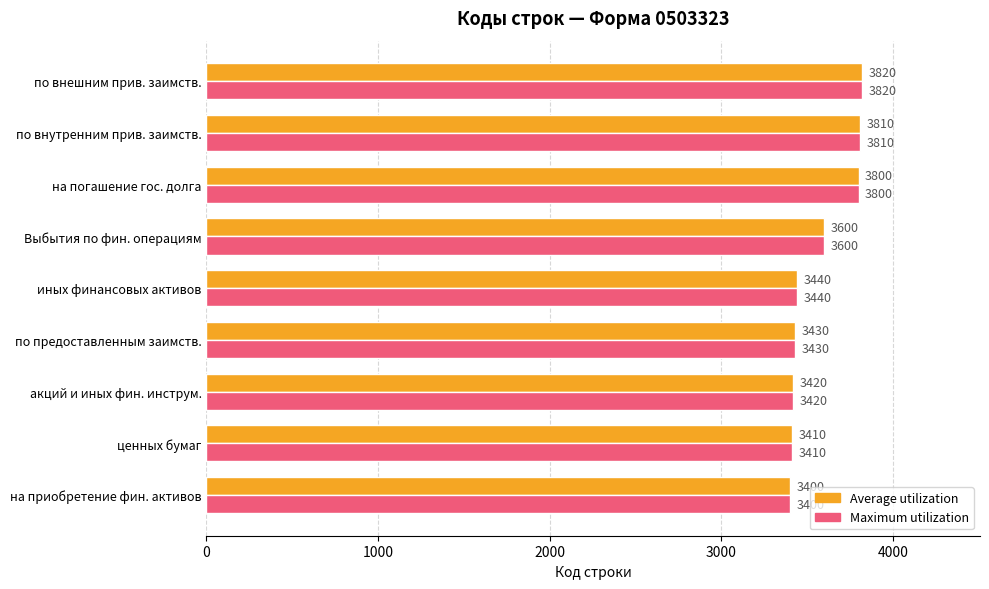

What is the highest value of the Maximum utilization series?

3820